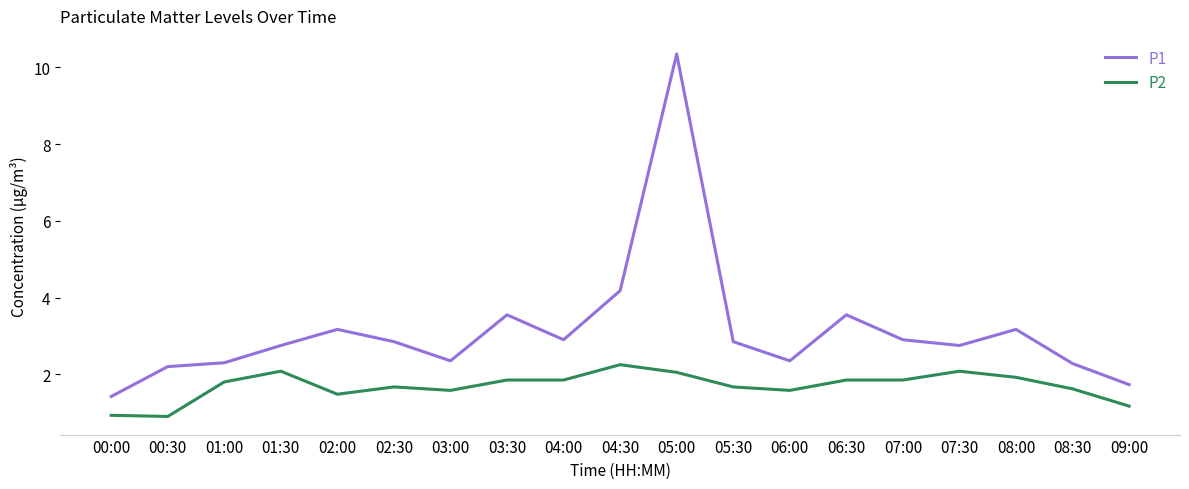

How many lines are shown in the chart?

2